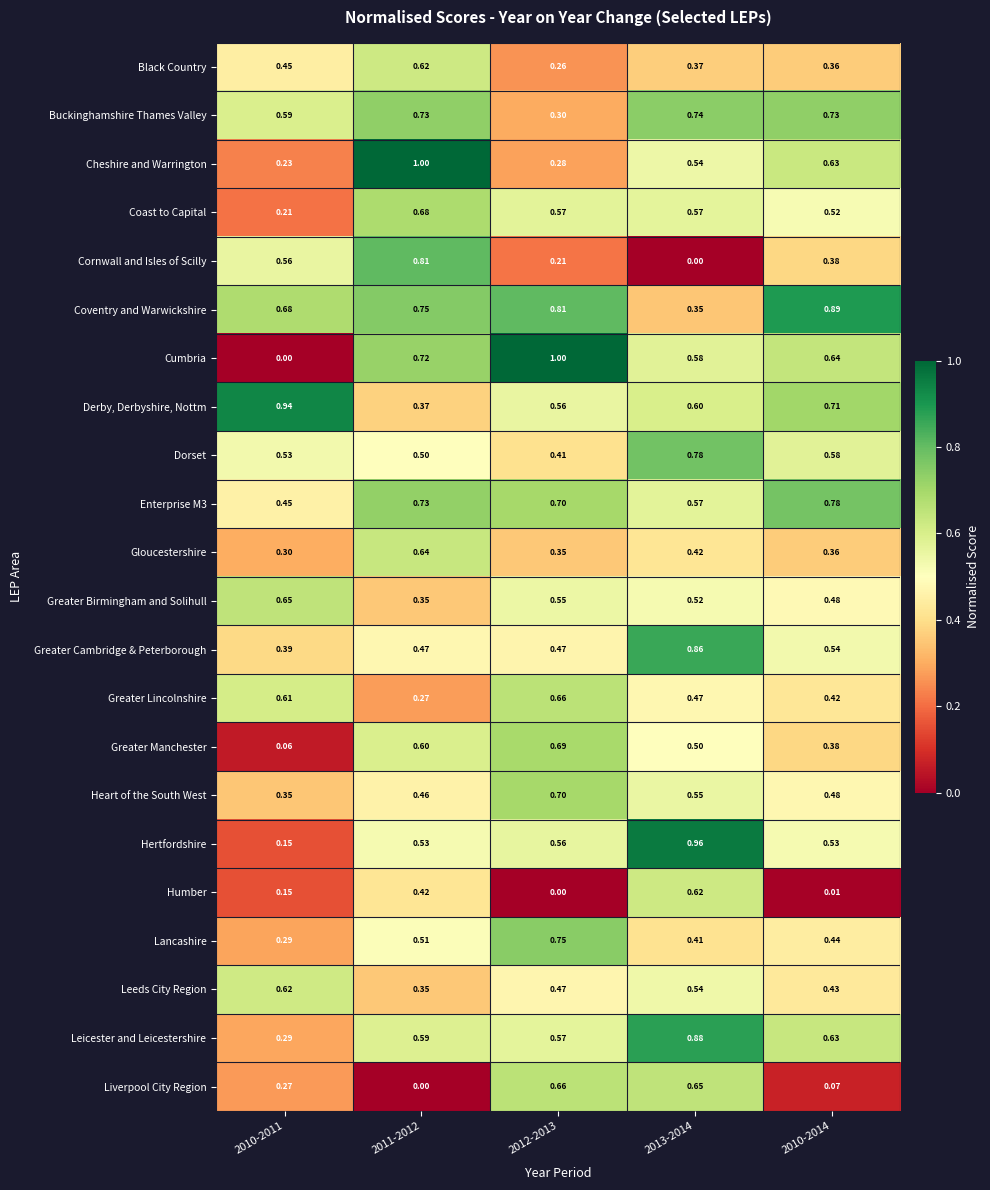

Between 2011-2012 and 2012-2013, which series saw the biggest shift?

Cheshire and Warrington